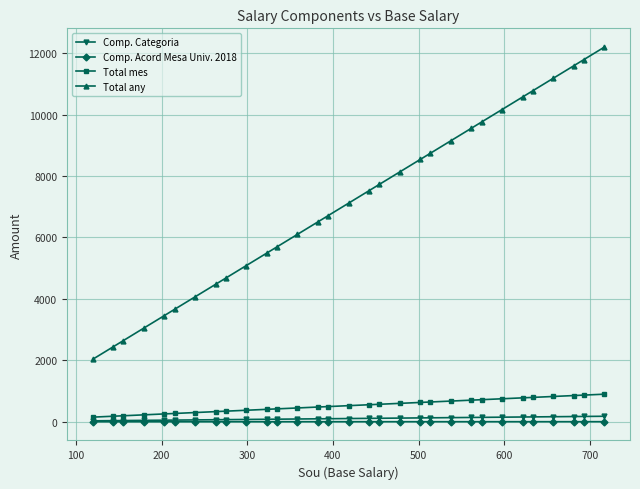

What is the maximum value shown in the chart?

12197.2